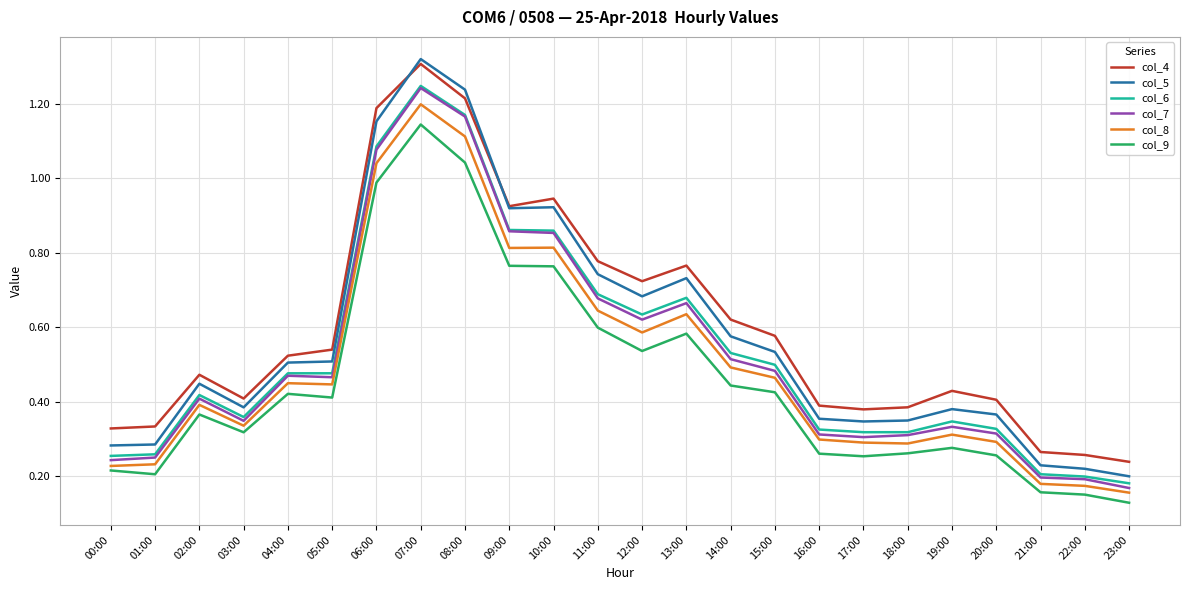

Where is the first local maximum for col_4?

02:00